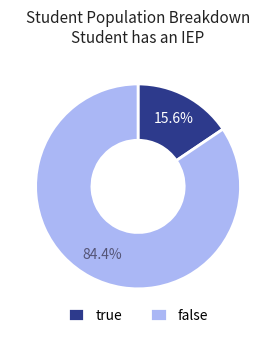

Which category has the smallest portion of the pie?

true